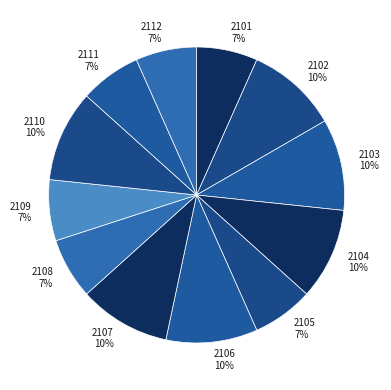

Is the sum of 2101 7% and 2110 10% greater than half?

No